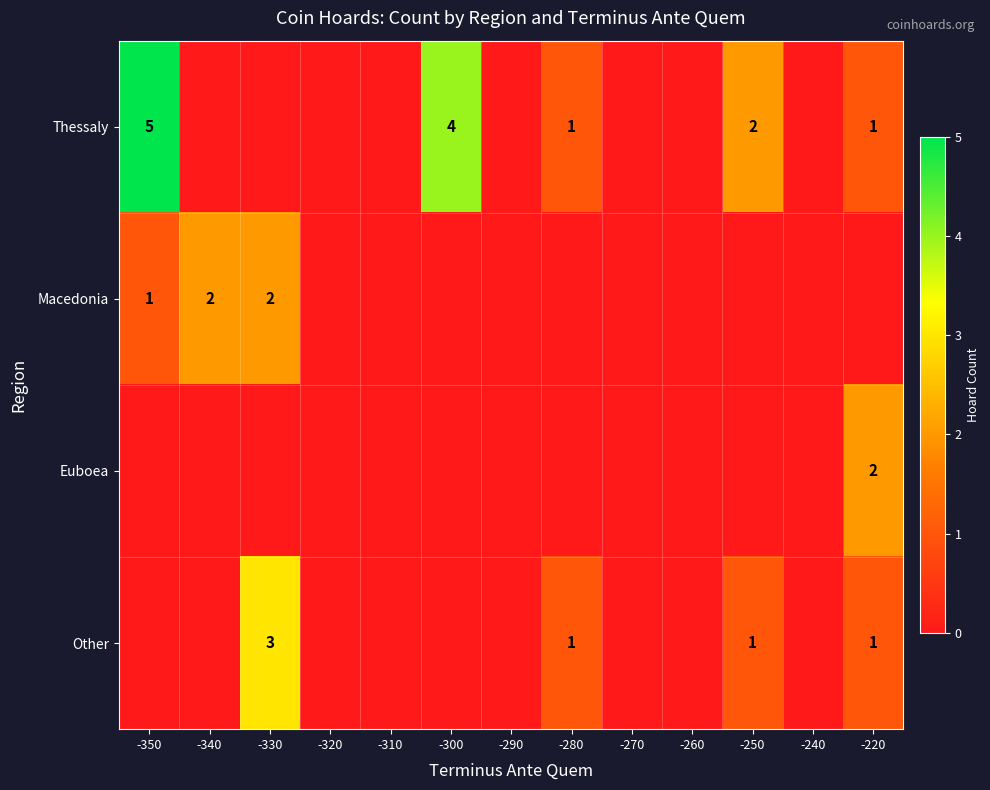

The Other series shows 3 at -330. True or false?

True